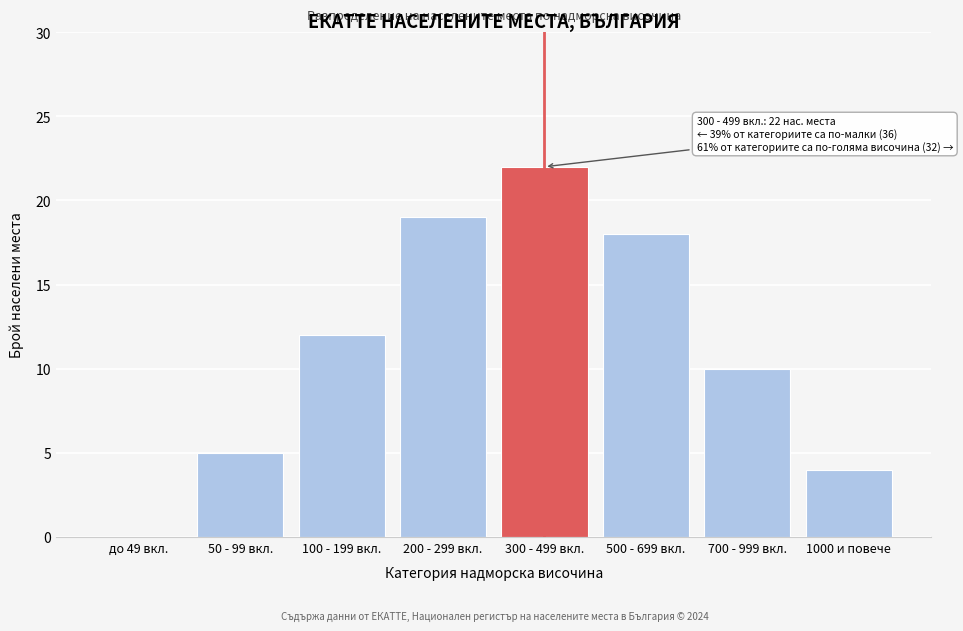

Reading left to right, what are all the values shown in this chart?

до 49 вкл.=0	50 - 99 вкл.=5	100 - 199 вкл.=12	200 - 299 вкл.=19	300 - 499 вкл.=22	500 - 699 вкл.=18	700 - 999 вкл.=10	1000 и повече=4